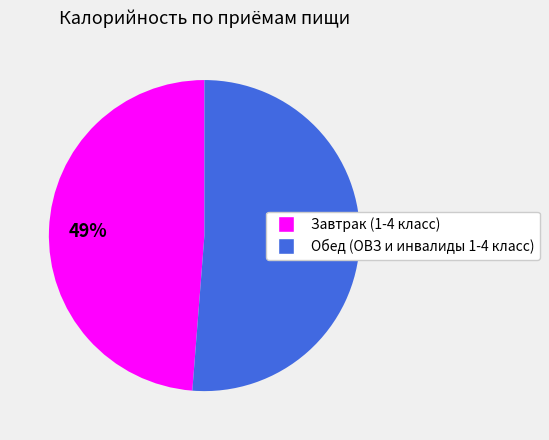

How many segments does this pie chart have?

2